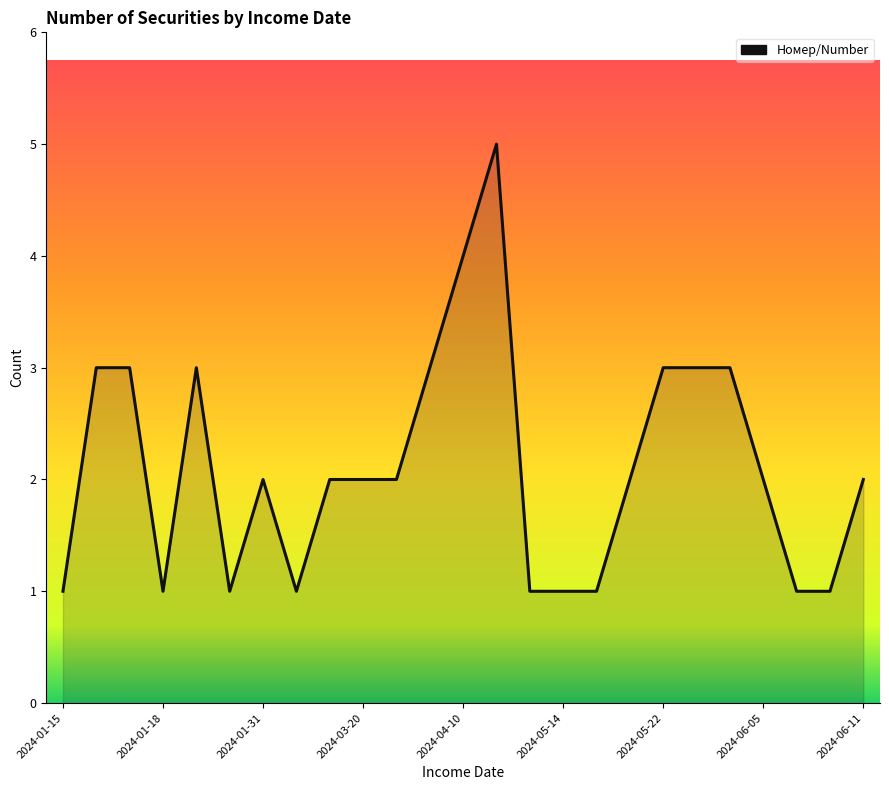

Does the chart display data point markers on the line(s)?

No